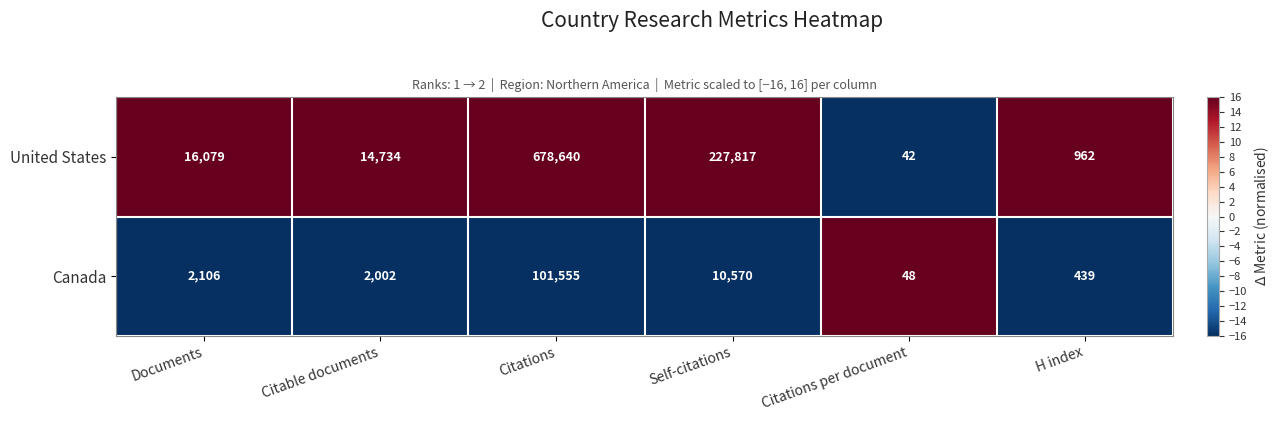

Rank the series by their average value, from highest to lowest.

United States, Canada